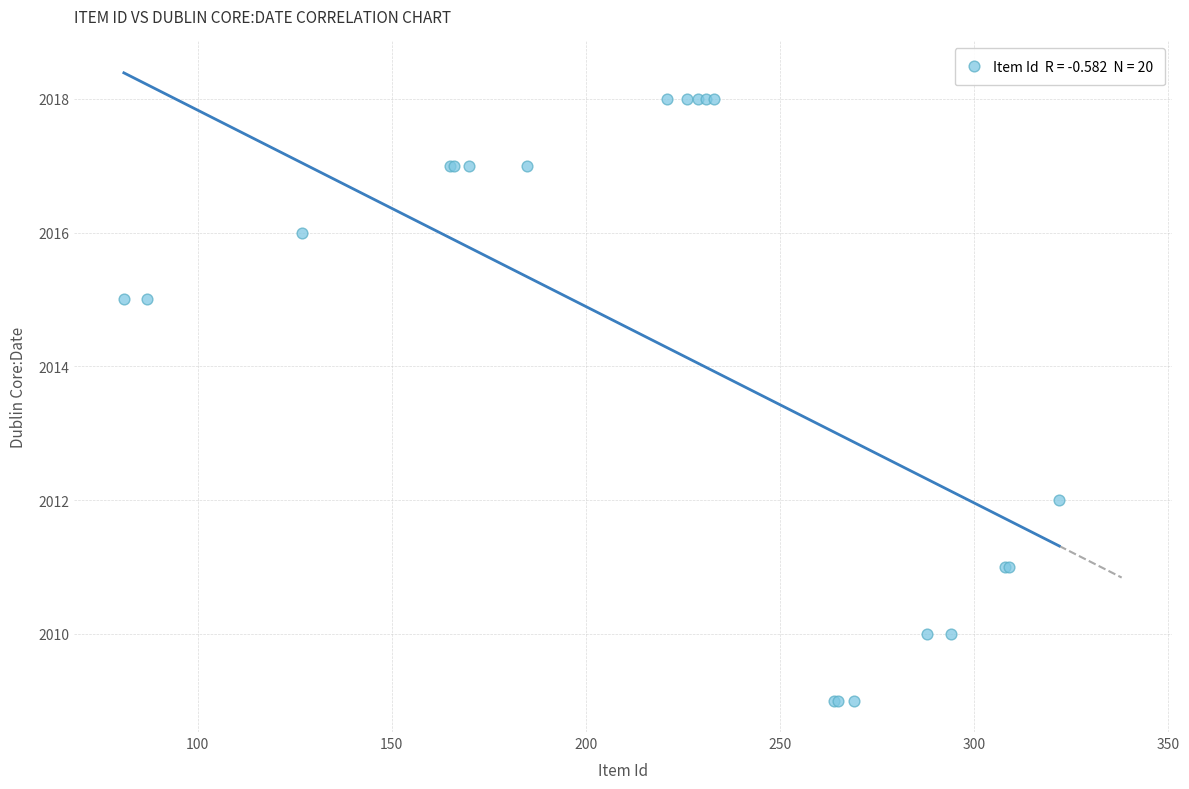

What Y value in the scatter plot is closest to 2013?

2012